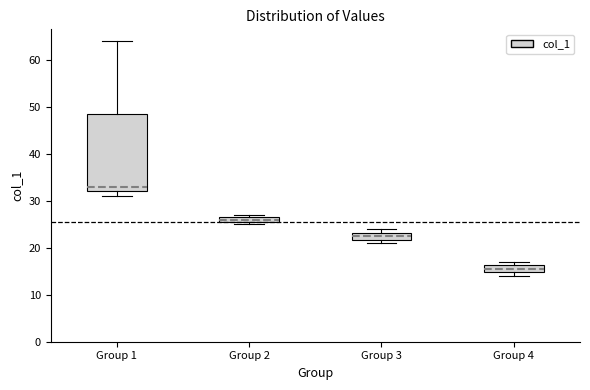

Which box's median line is the lowest?

Group 4